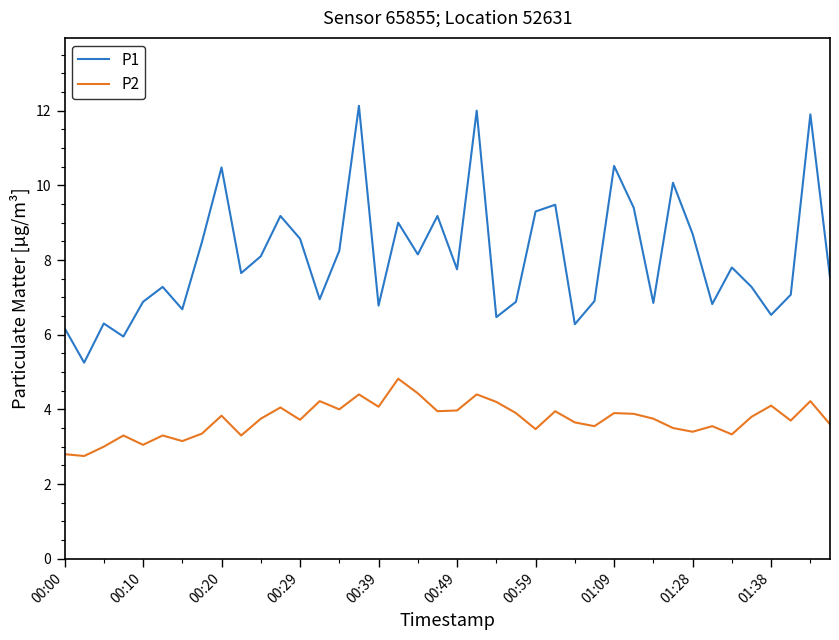

Which series has the widest spread of values?

P1